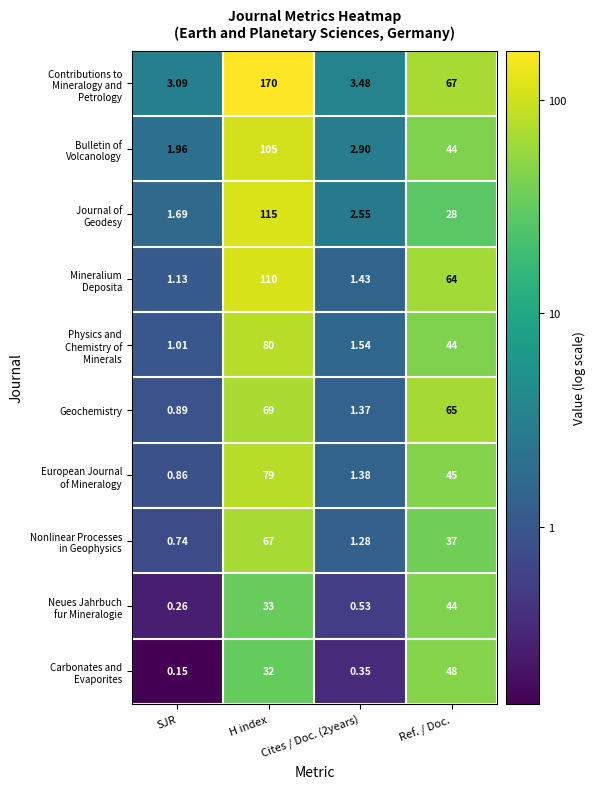

Which category has the highest value across all series?

H index